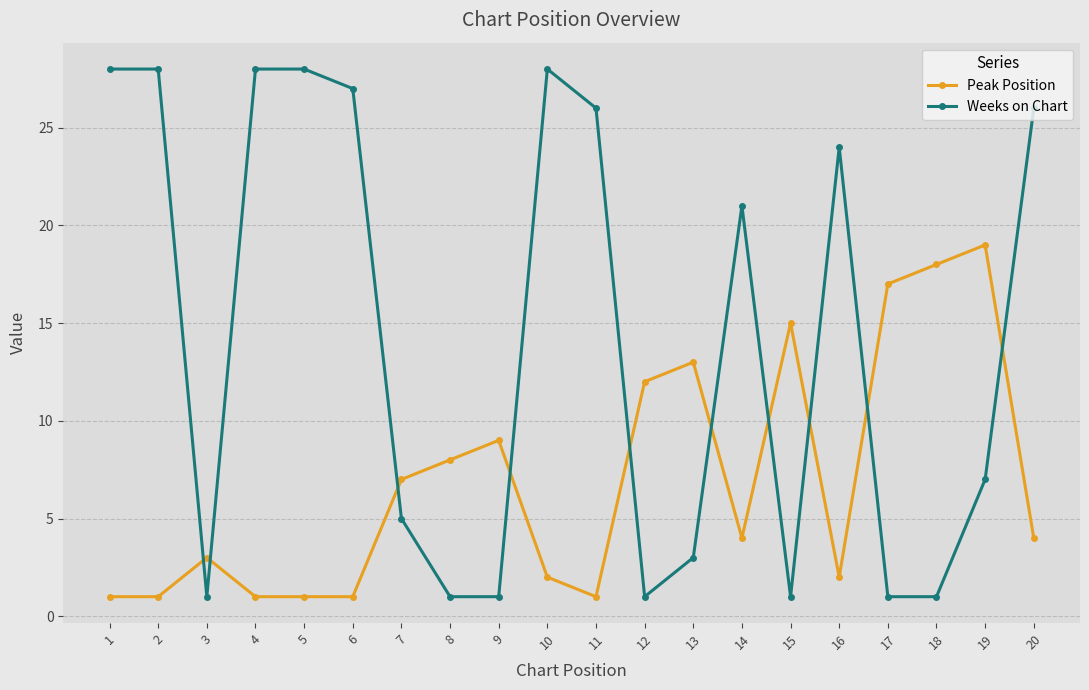

At which label is Peak Position closest to 10?

9